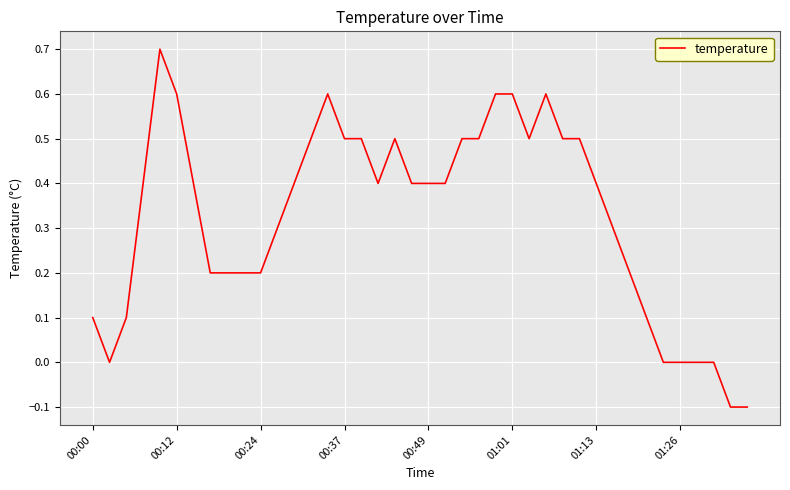

What is the greatest value displayed?

0.7